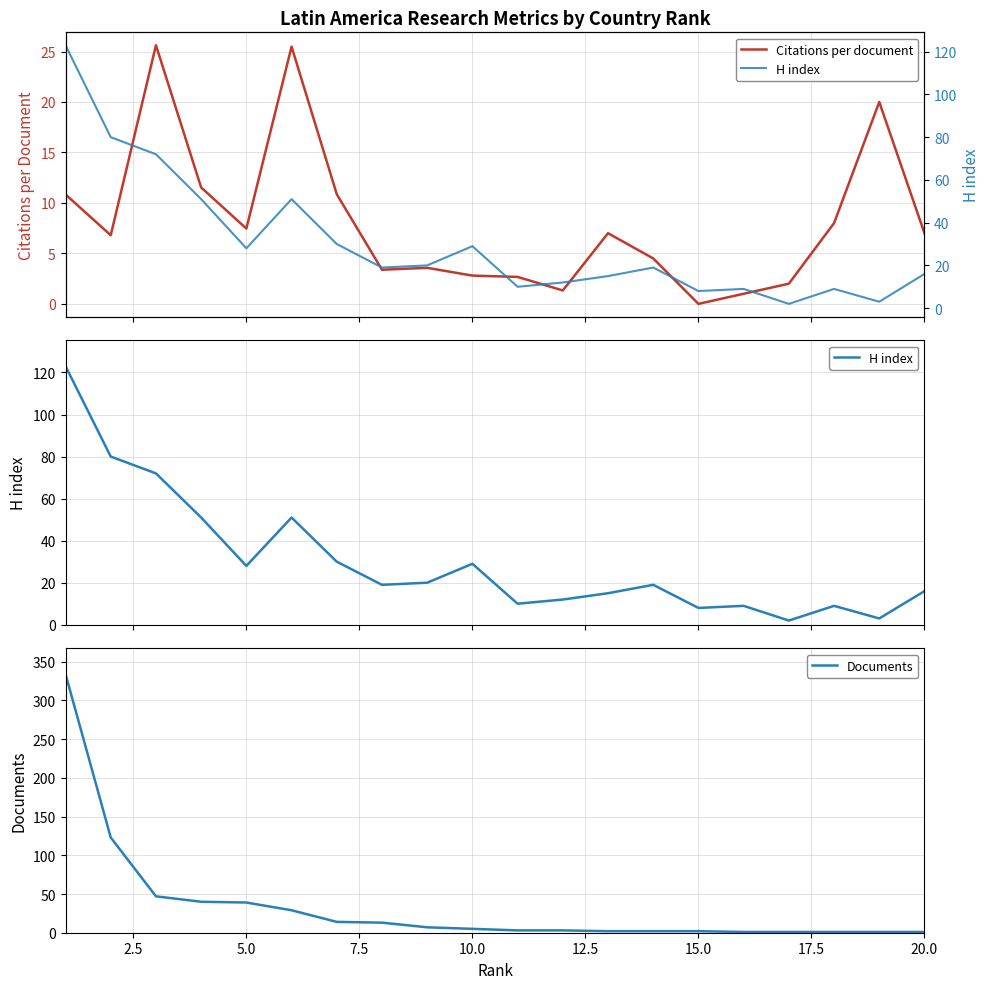

True or false: Documents and Citations per document cross at least once.

True